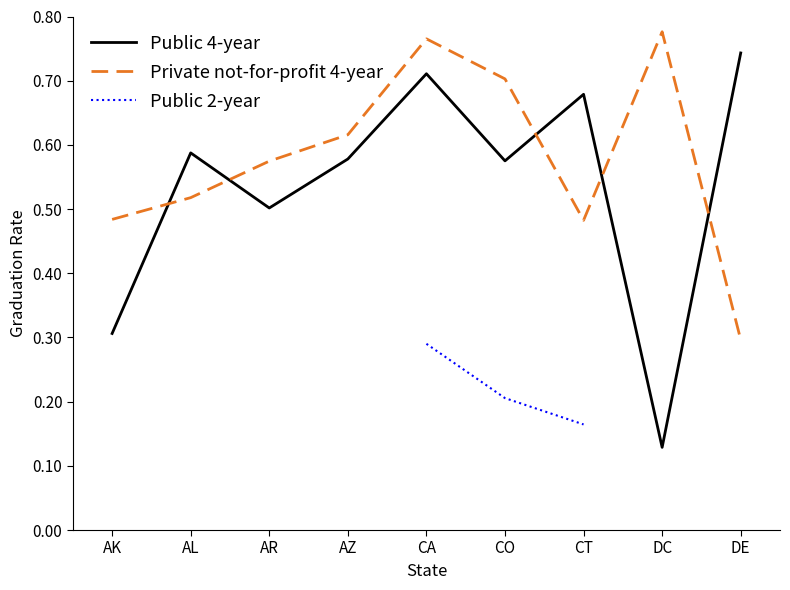

True or false: Private not-for-profit 4-year and Public 2-year intersect in this chart.

False